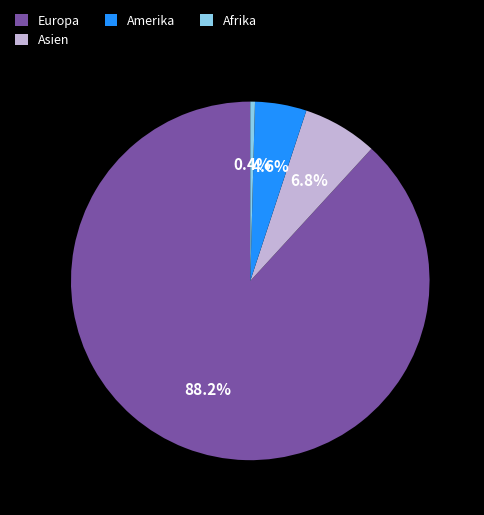

Does any single category account for the majority?

Yes